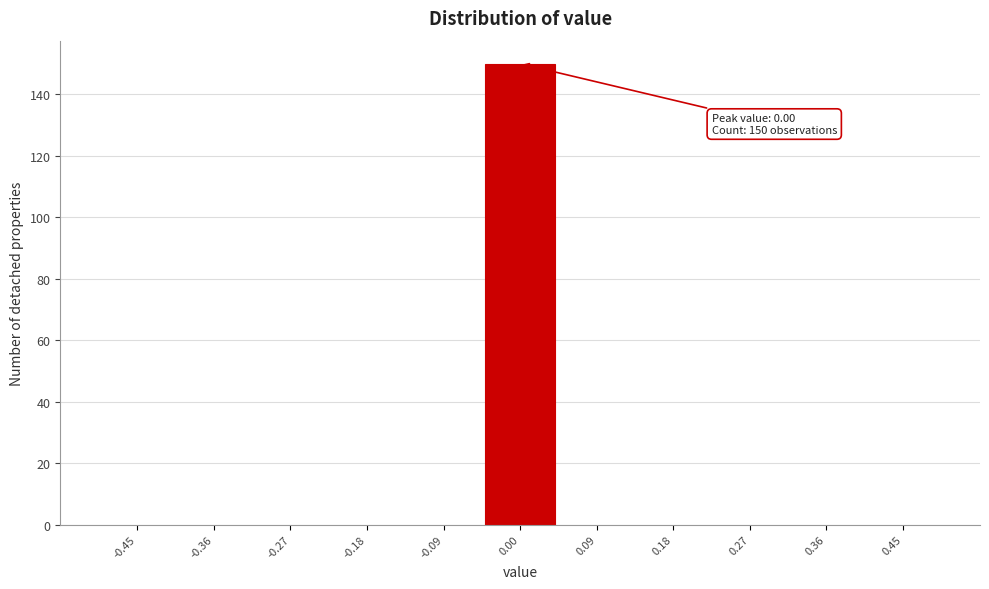

Which range on the x-axis has the tallest bar?

-0.05 to 0.05